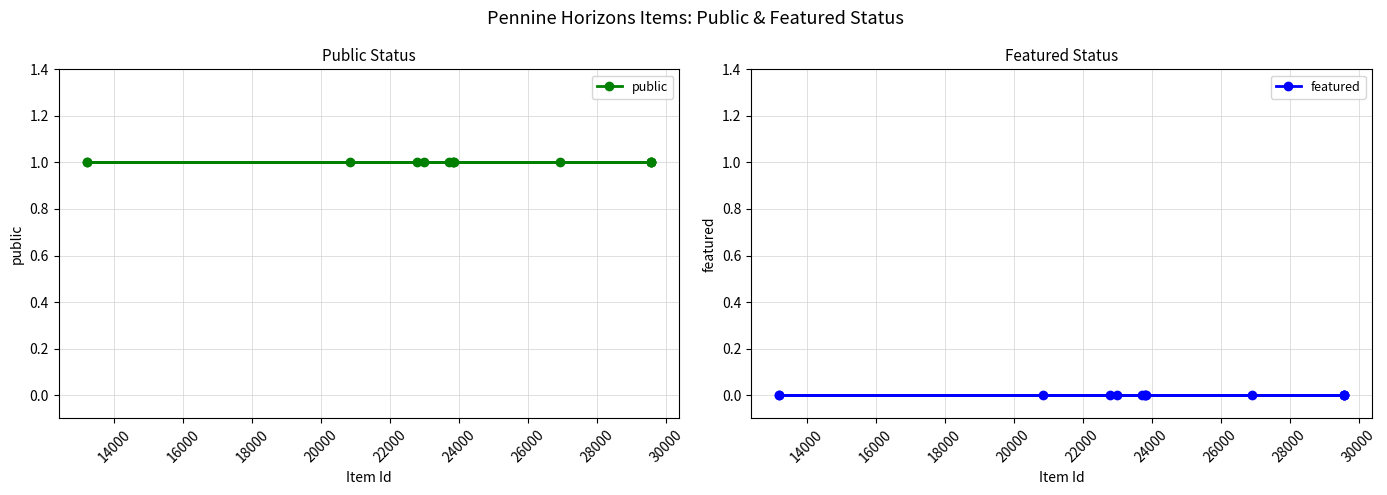

The public series shows 0 at 12000. True or false?

False